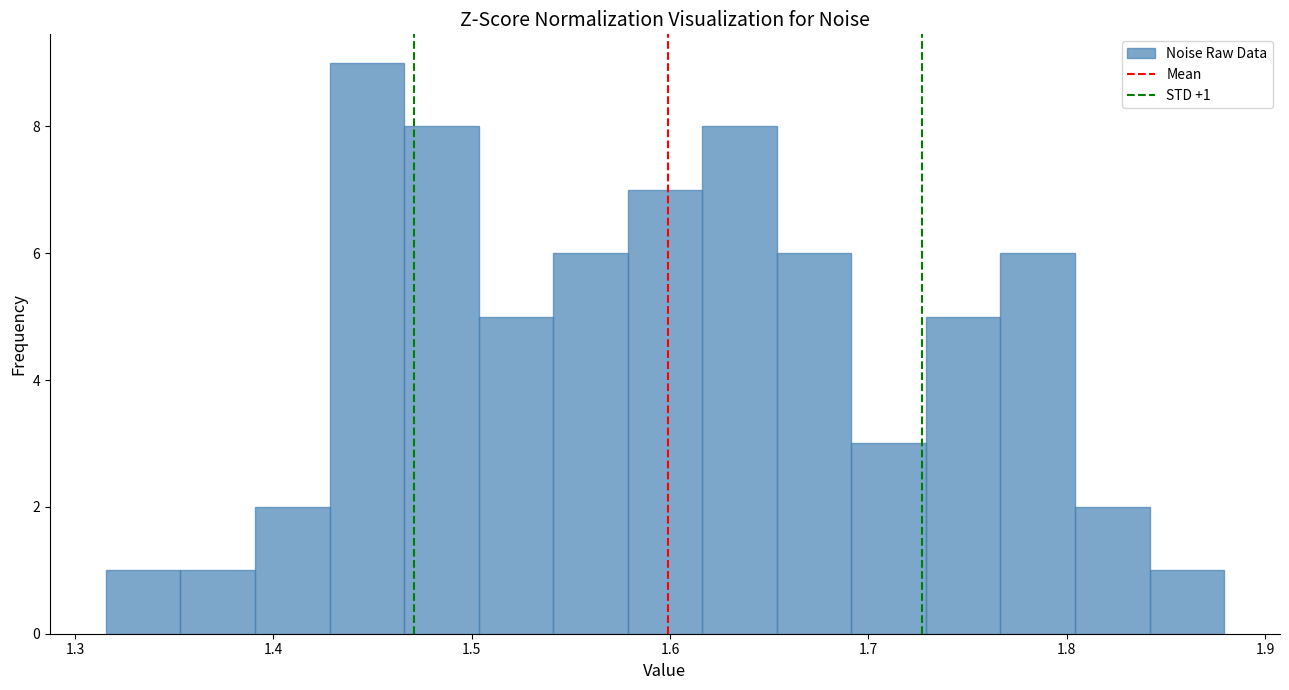

Read against the x-axis, roughly where is the centre of the tallest bar?

1.45